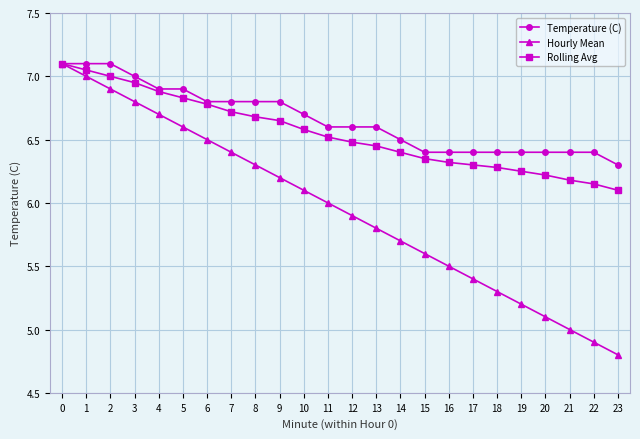

The value of Hourly Mean at 7 is 11.4. True or false?

False